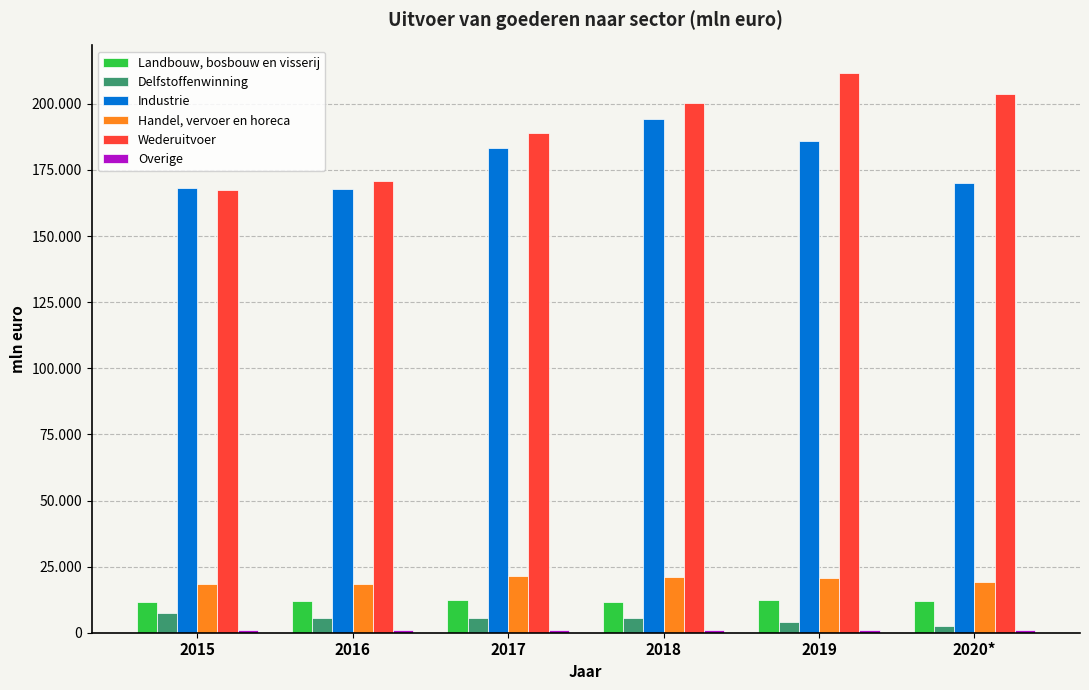

How many bars are there in each group?

6